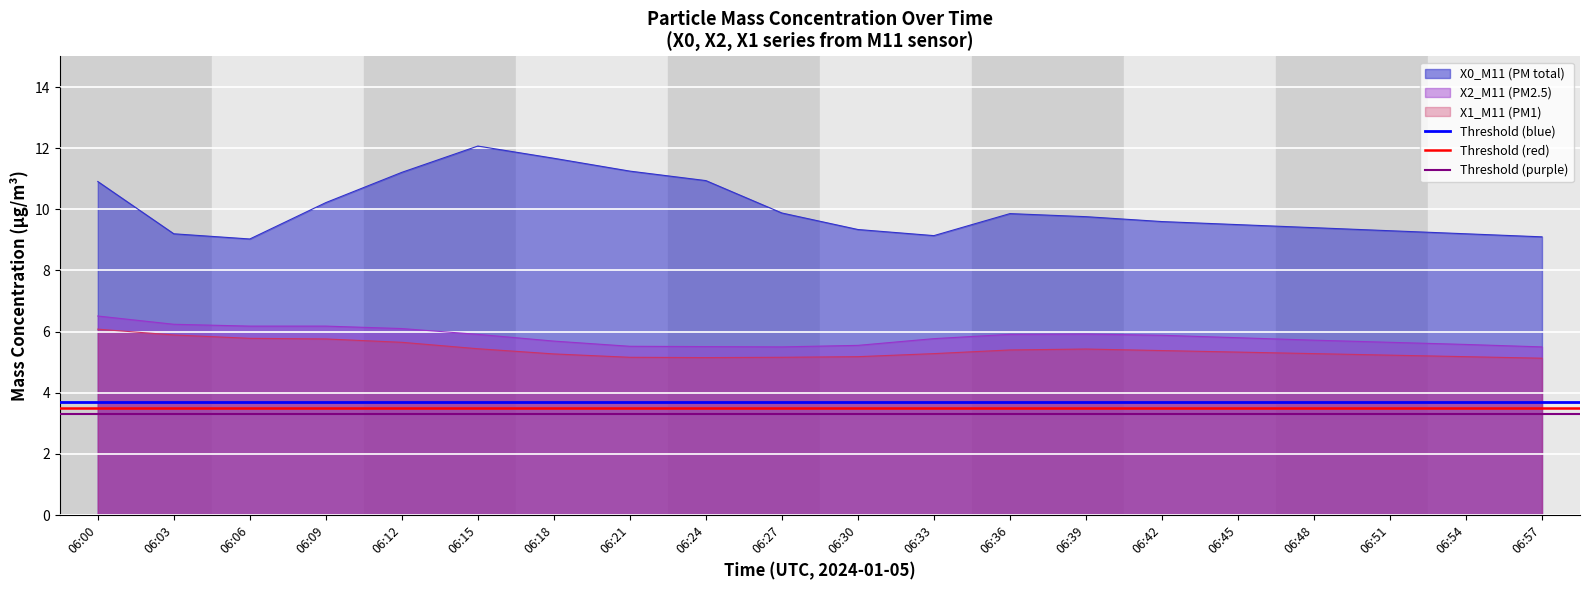

What is the smallest value displayed?

3.3